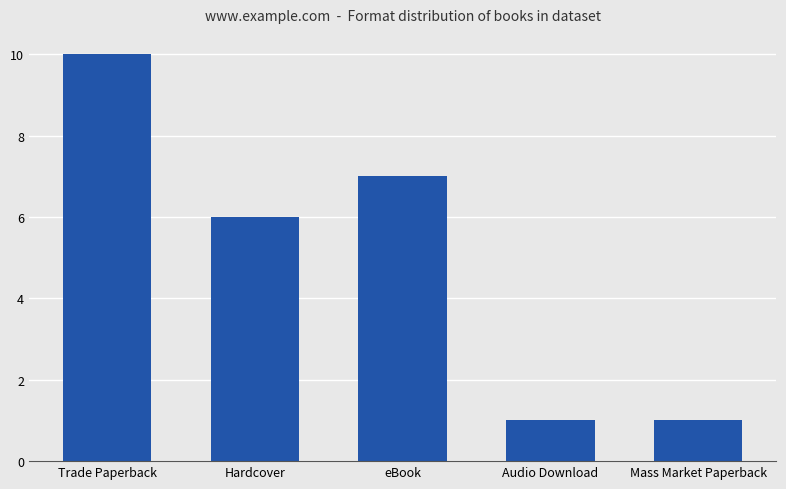

What is the label of the 5th bar from the right?

Trade Paperback